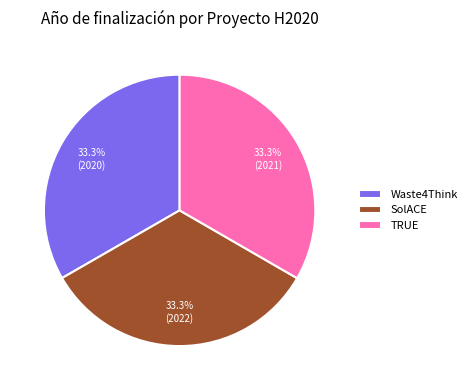

How many segments does this pie chart have?

3